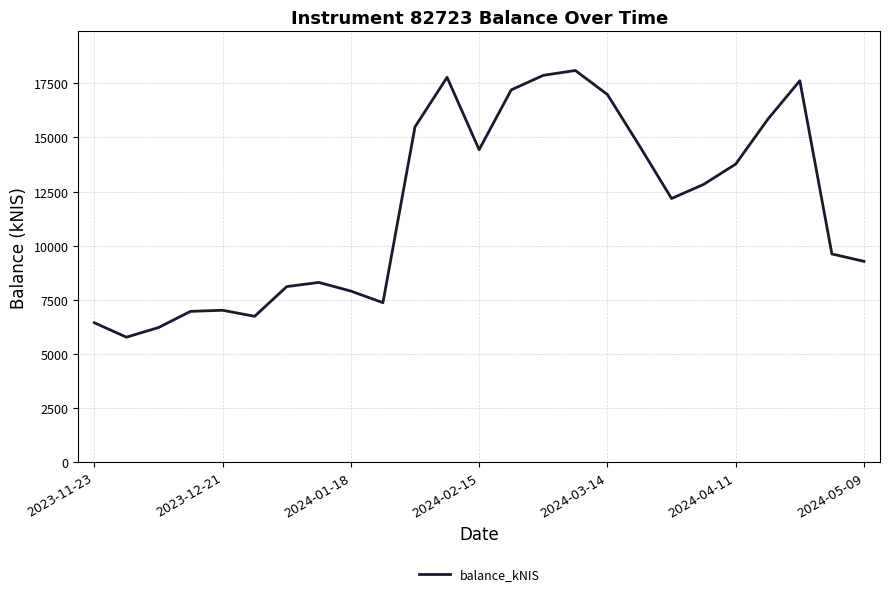

What is the greatest value displayed?

18095.3